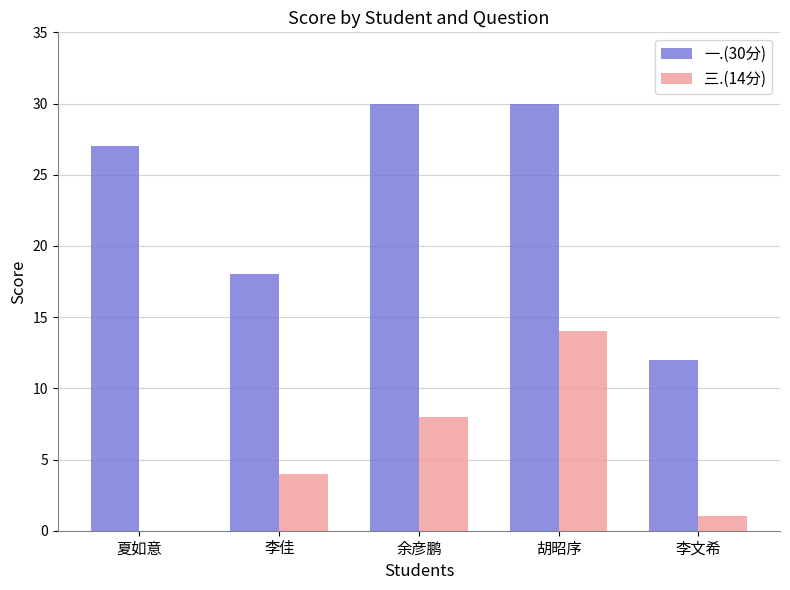

Between 夏如意 and 余彦鹏, which series saw the biggest shift?

三.(14分)